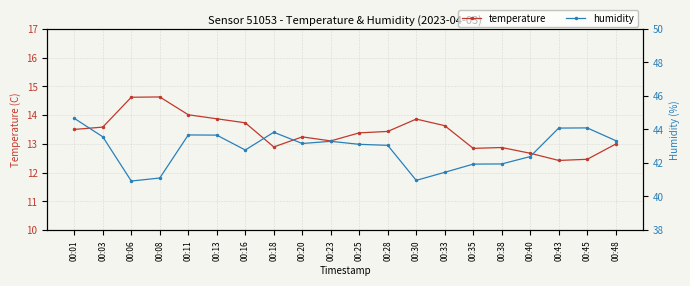

At which label does temperature reach its minimum?

00:43